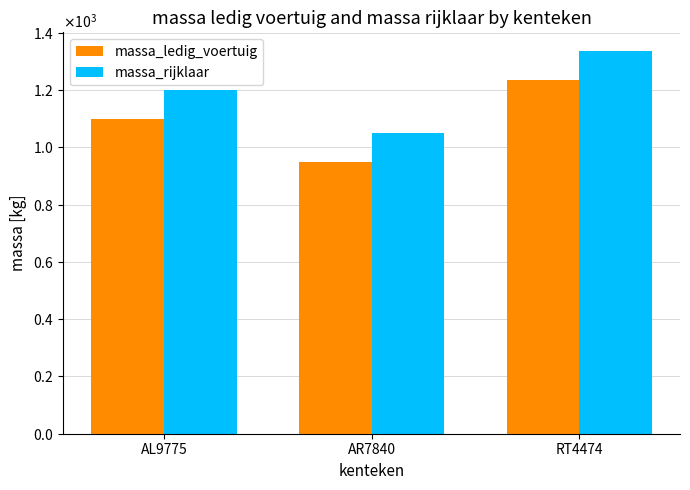

Reading left to right, list all the values displayed in this chart.

massa_ledig_voertuig: AL9775=1100	AR7840=950	RT4474=1235
massa_rijklaar: AL9775=1200	AR7840=1050	RT4474=1335